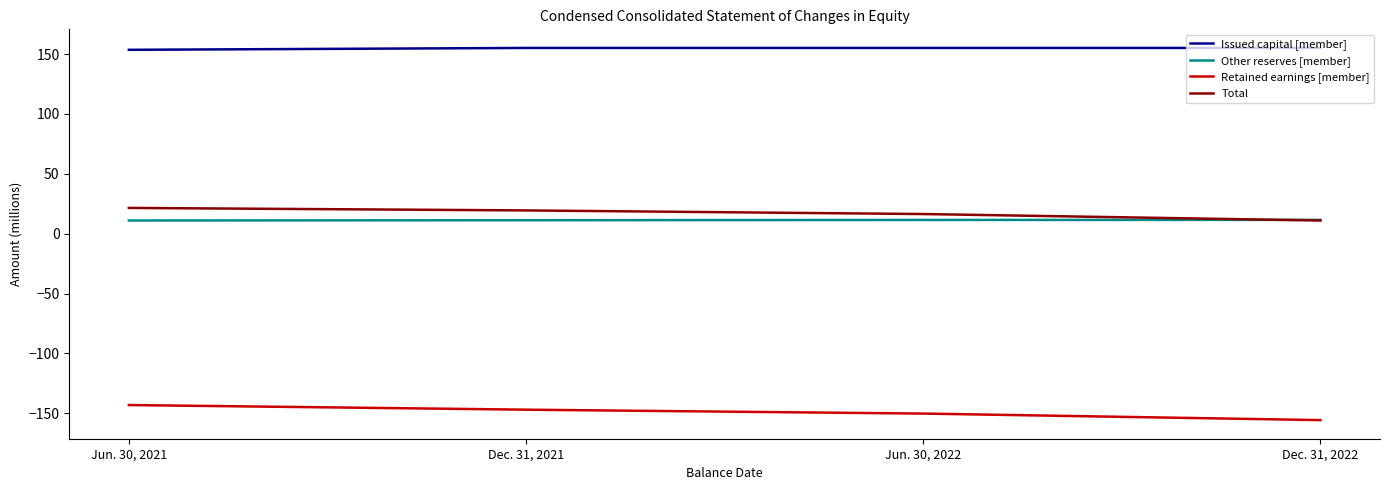

What are all the series names shown in the legend?

Issued capital [member], Other reserves [member], Retained earnings [member], Total